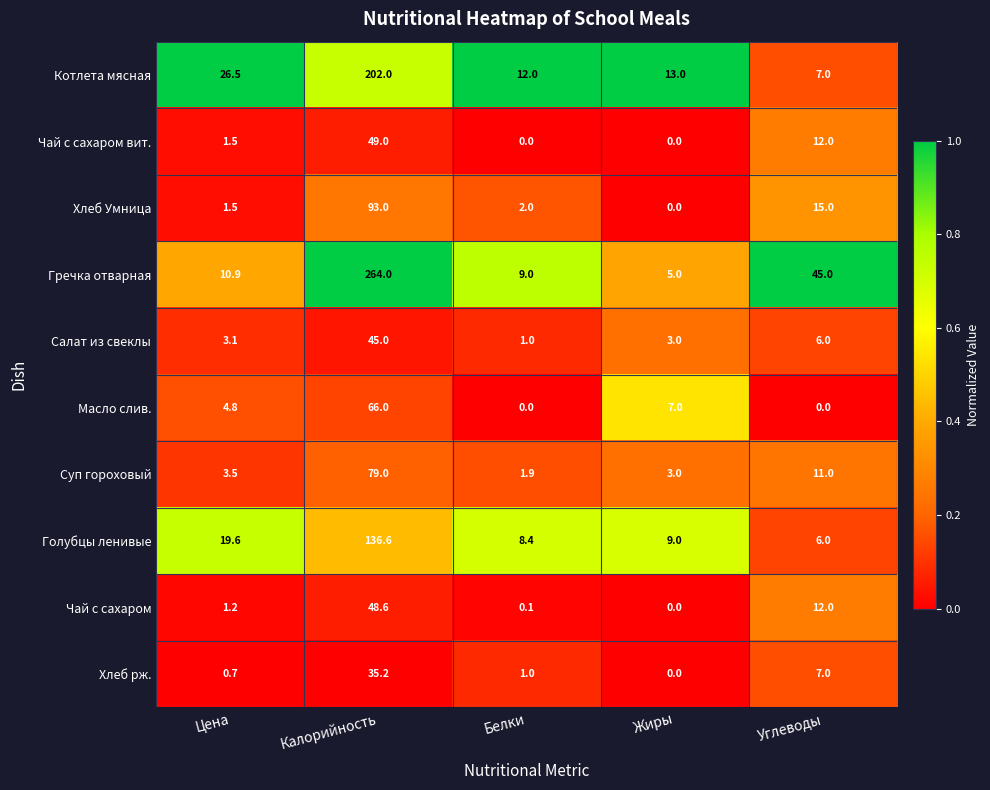

How many values in the Чай с сахаром series exceed 1?

3